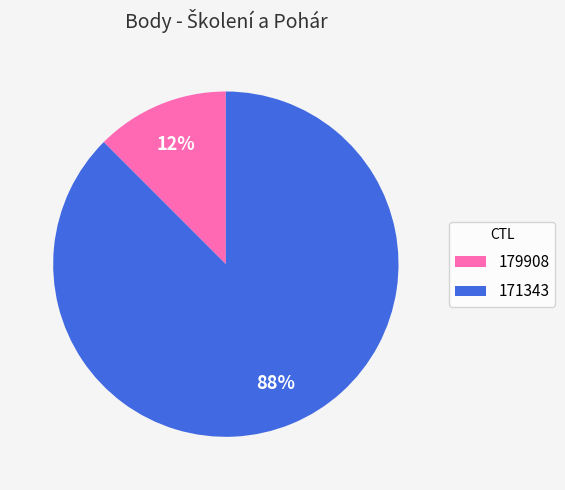

Which slice is the largest?

171343